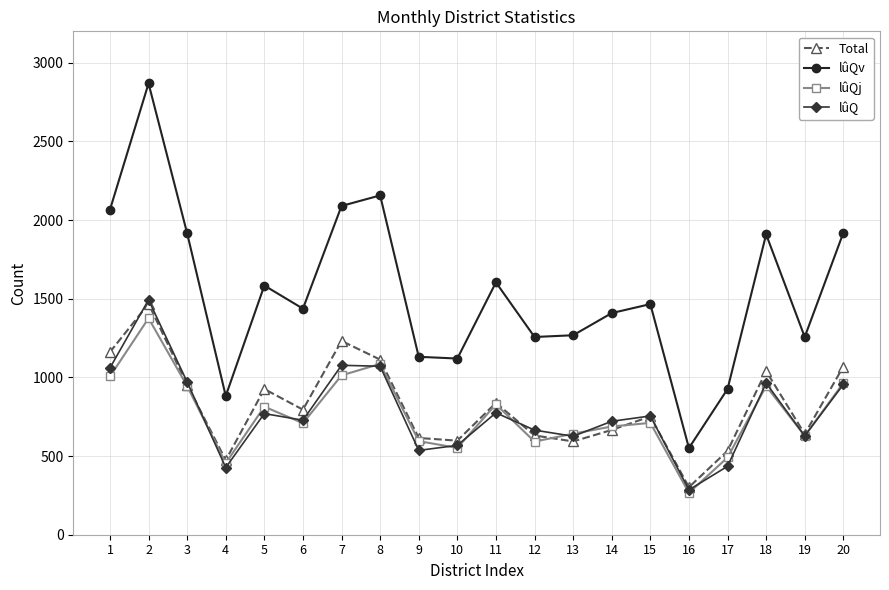

True or false: lûQv and Total cross at least once.

False